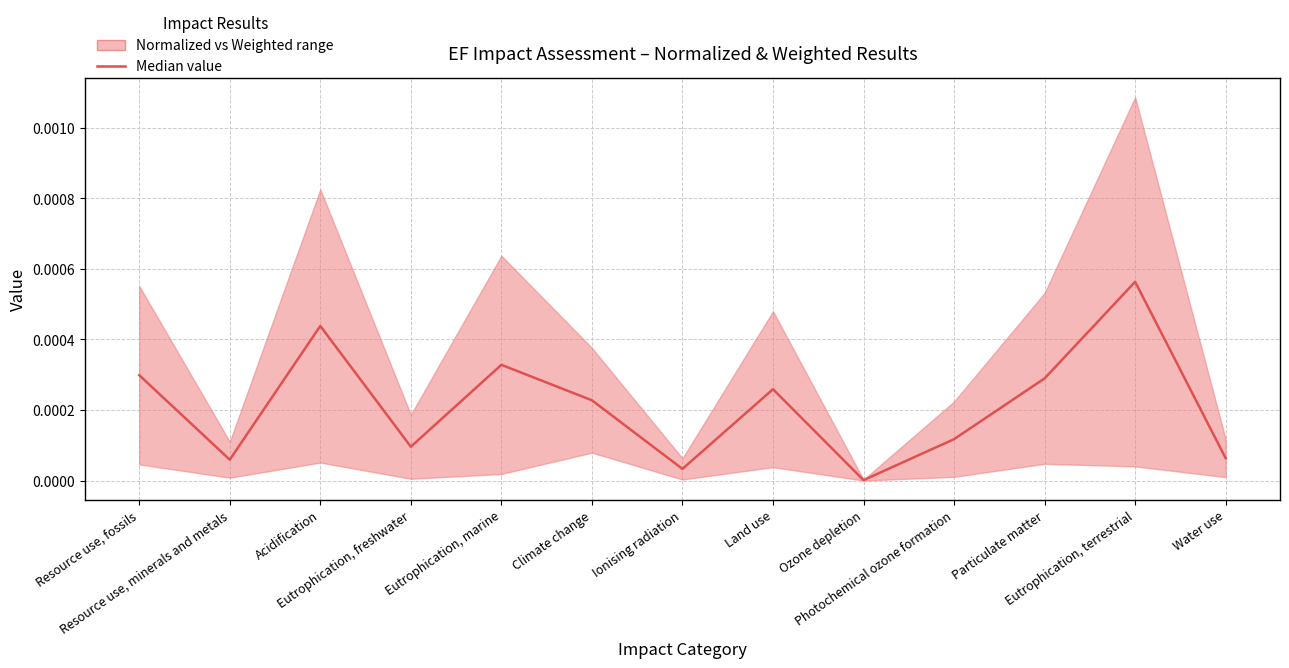

Which label corresponds to the largest value in the chart?

Eutrophication, terrestrial